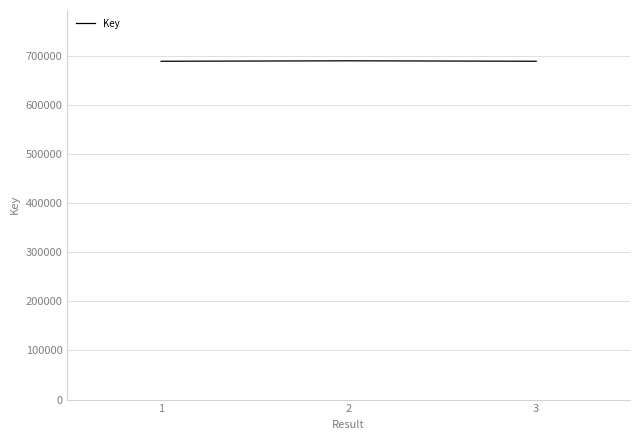

Count the number of data series in this chart.

1